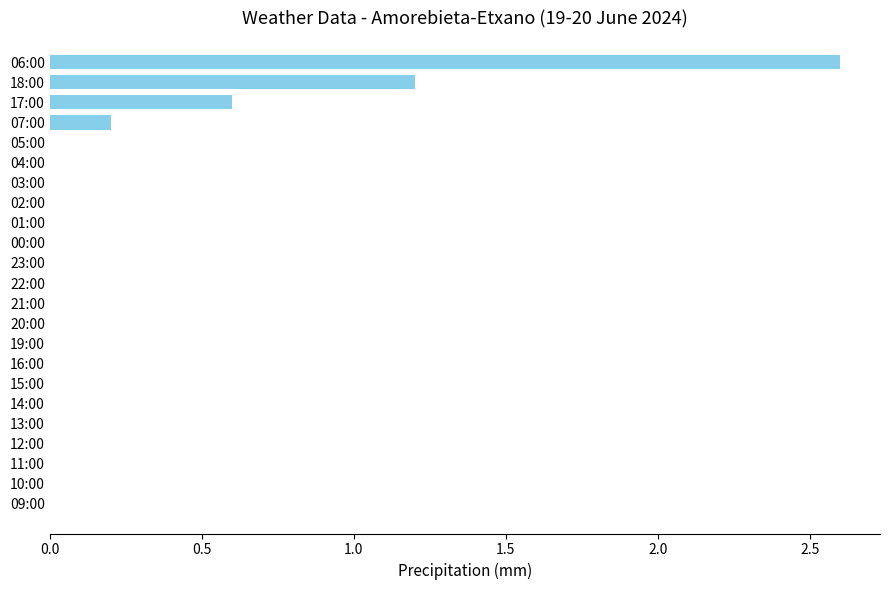

What is the maximum value shown in the chart?

2.6